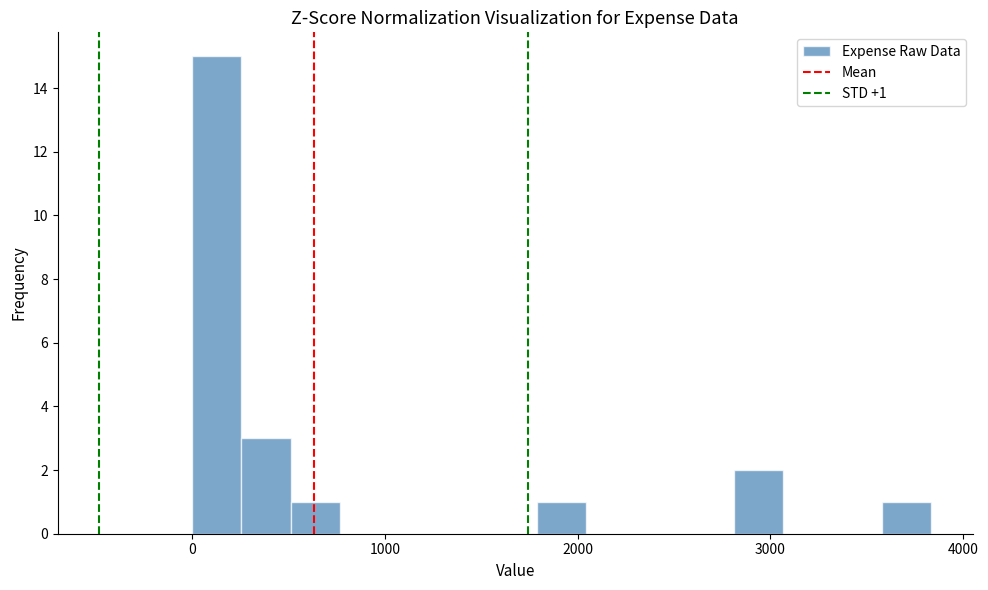

Around what value on the x-axis is the tallest bar? Give the approximate position of its centre, as read against the axis.

100